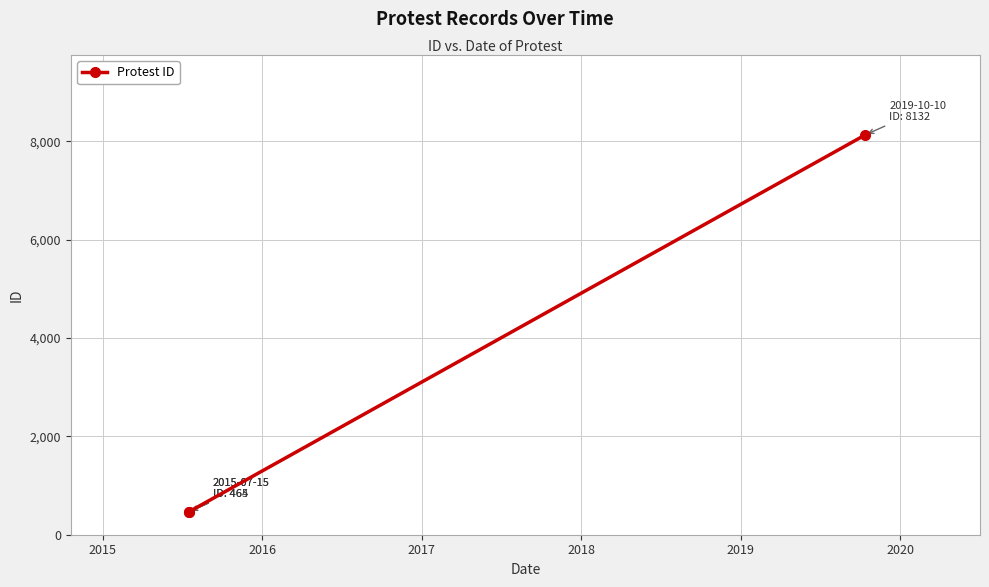

The chart shows a value of 699 at 2016. True or false?

False